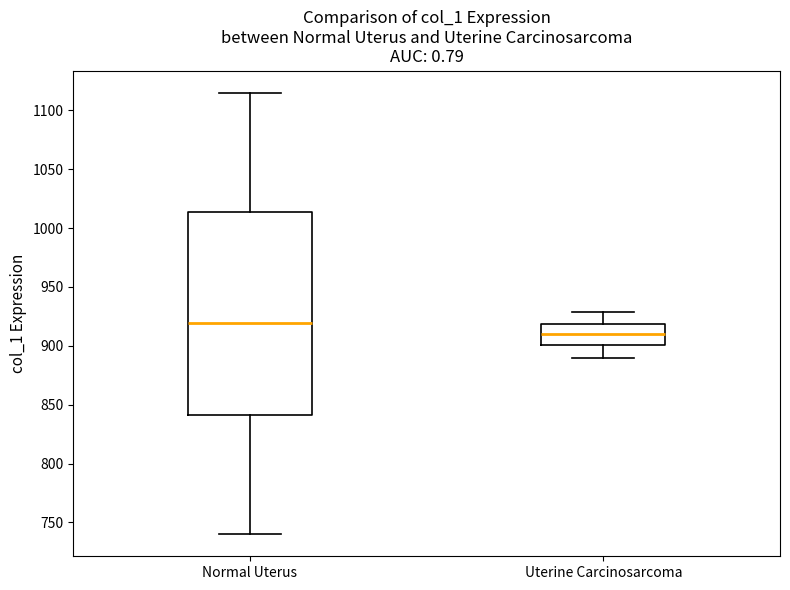

Which box is the tallest, from its lower edge to its upper edge?

Normal Uterus